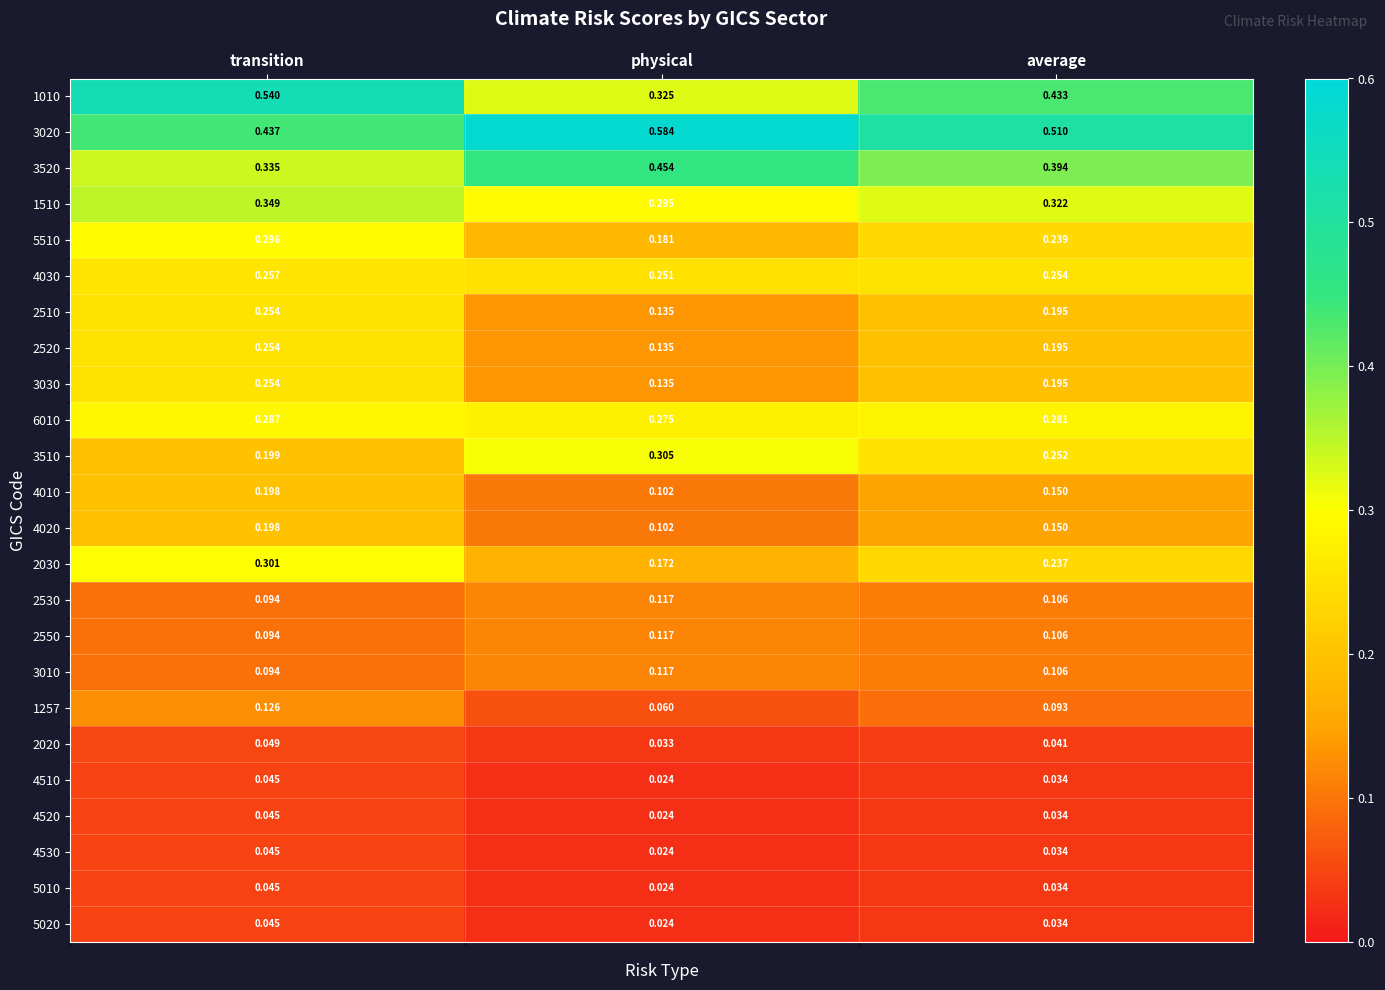

At how many categories does at least one series exceed 0?

3